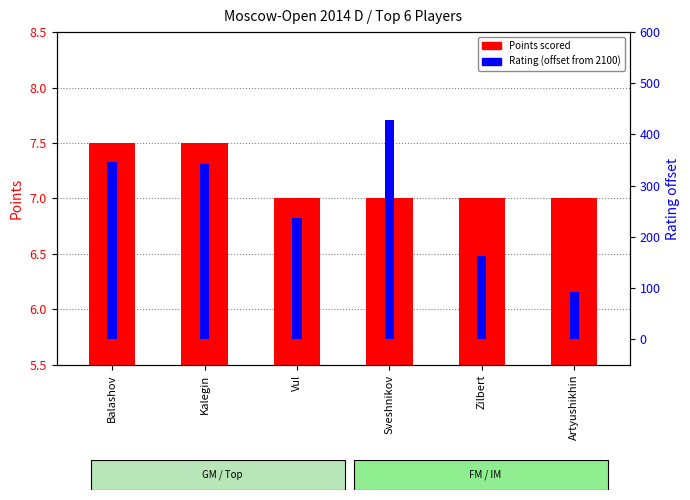

At Artyushikhin, list the series in order from smallest to largest.

Points scored, Rating (offset)